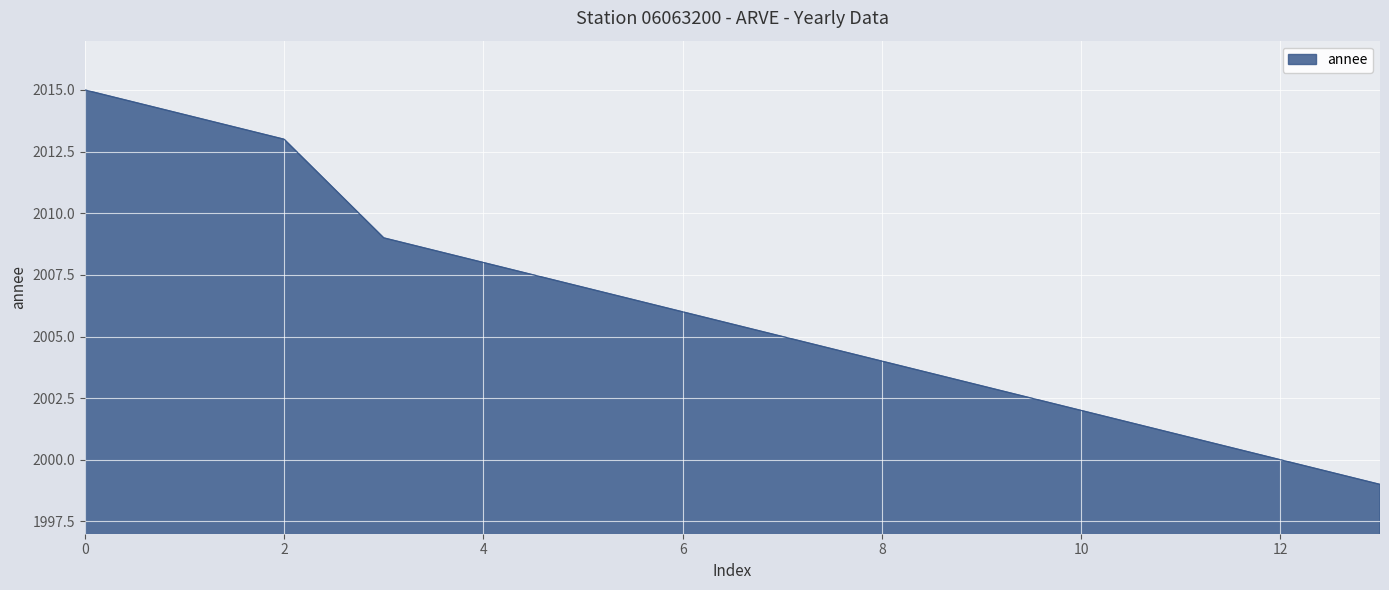

What is the sum of all values?

28086